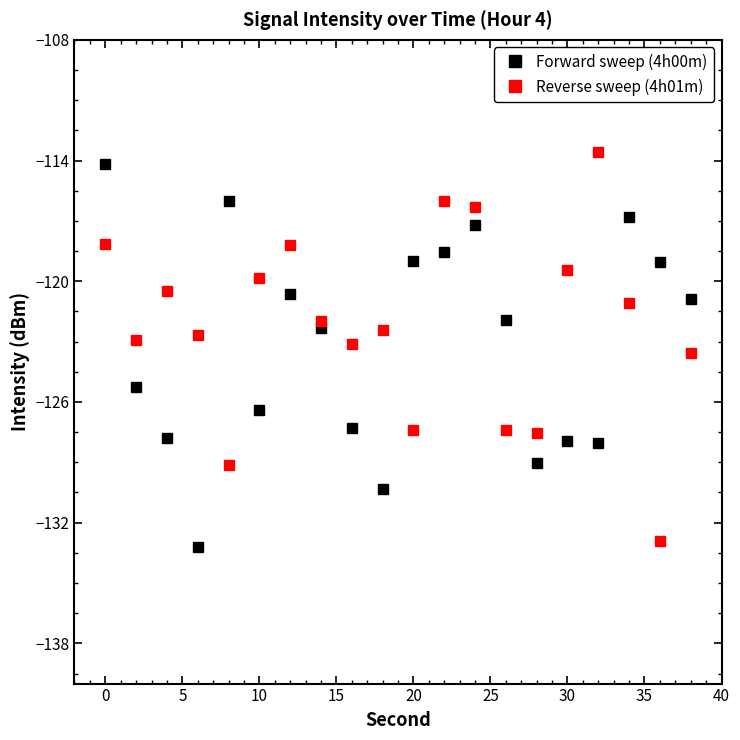

What is the smallest value displayed?

-133.2